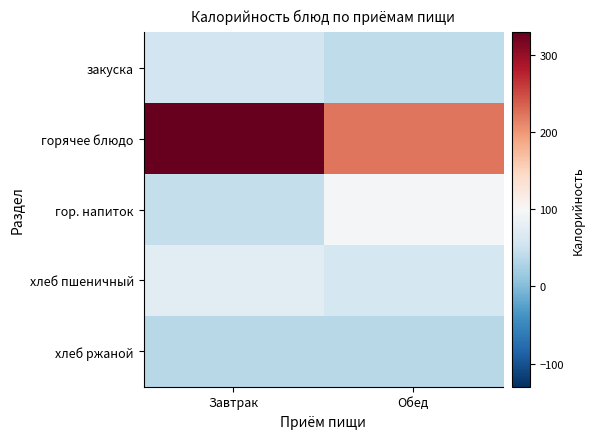

Which series has the widest spread of values?

горячее блюдо